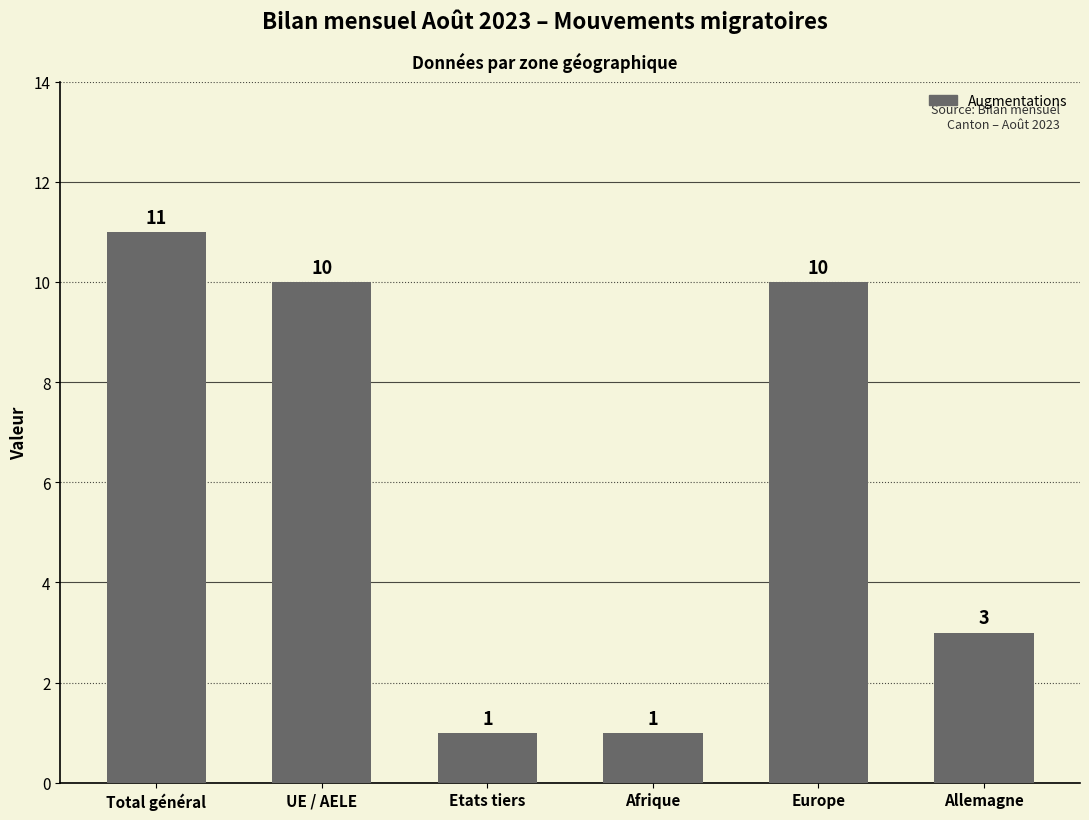

Count the values in the range 1 to 10.

5